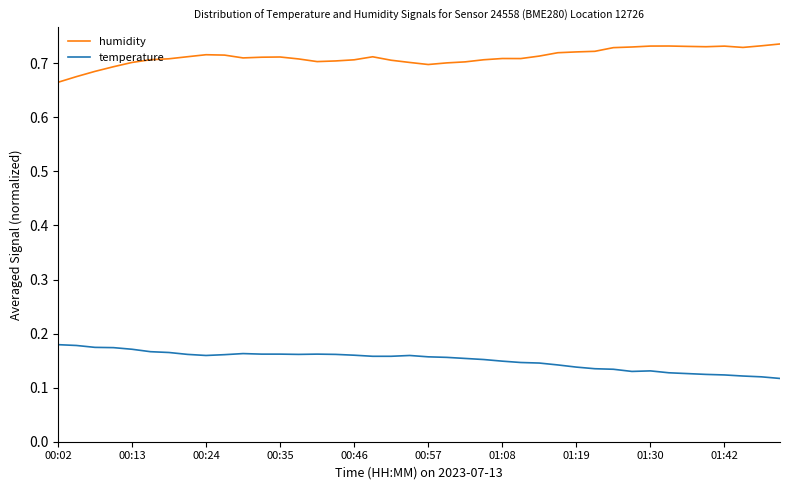

True or false: temperature and humidity cross at least once.

False